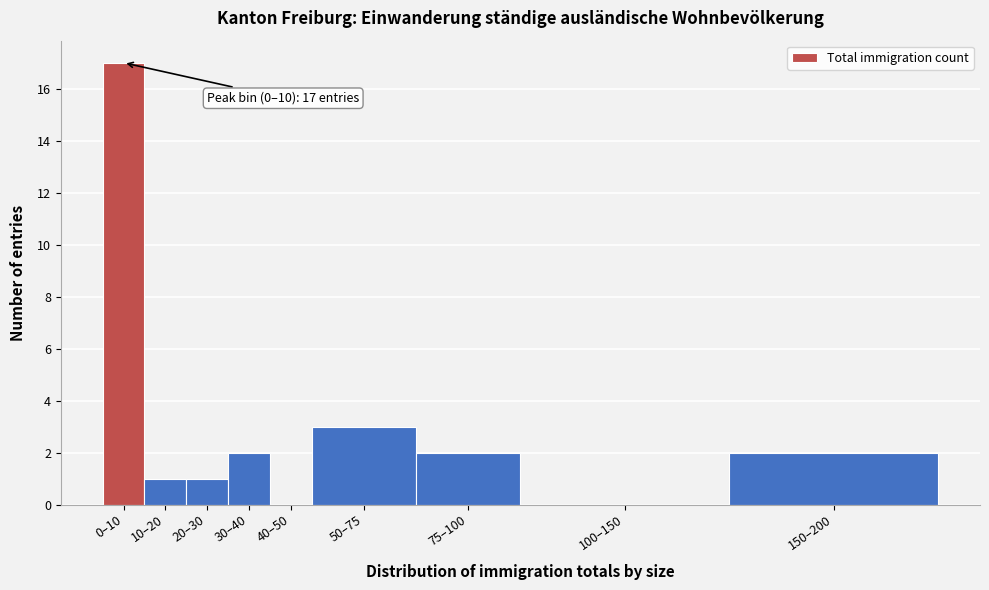

What is the sum of all values?

28